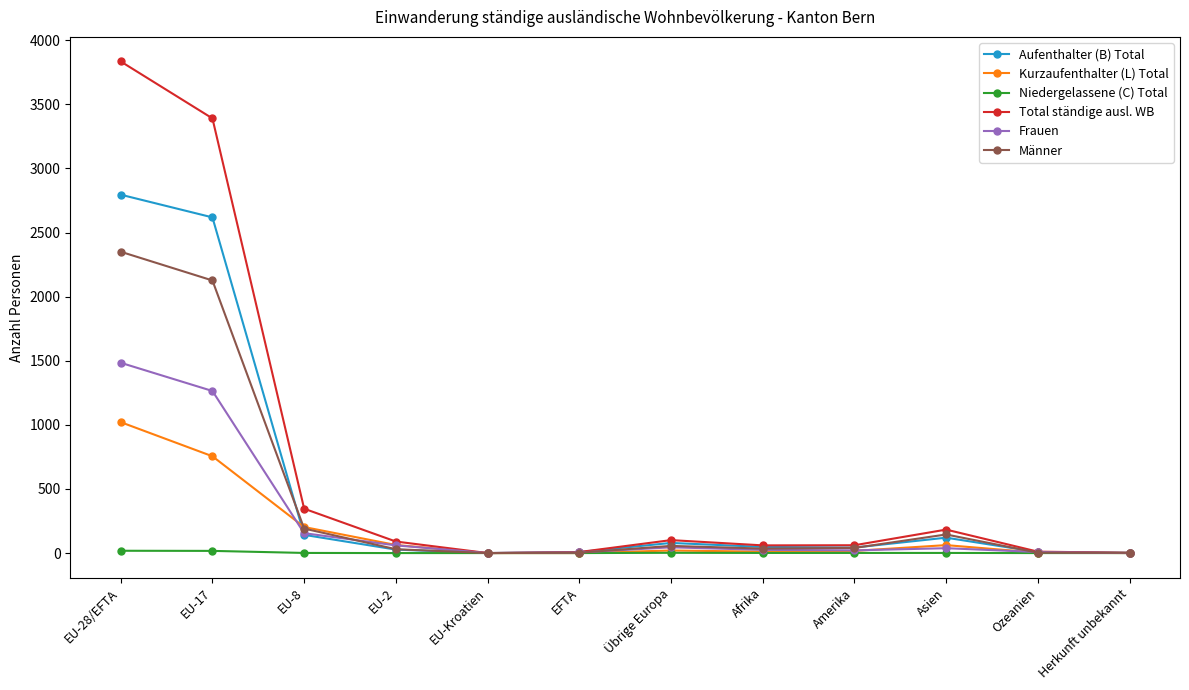

What position from the right is EU-2?

9